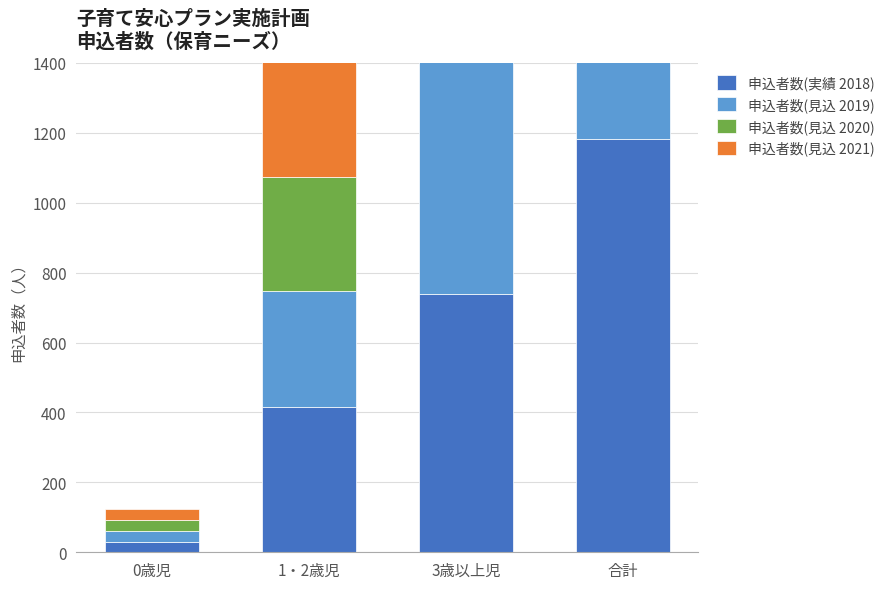

Where does the 申込者数(実績 2018) series first go above 739?

合計